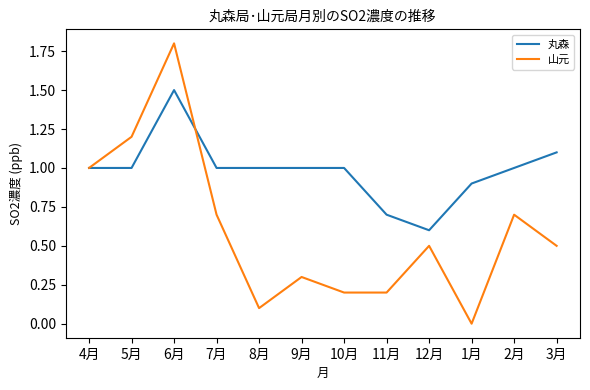

What is the difference between the highest and lowest values at 2月?

0.3